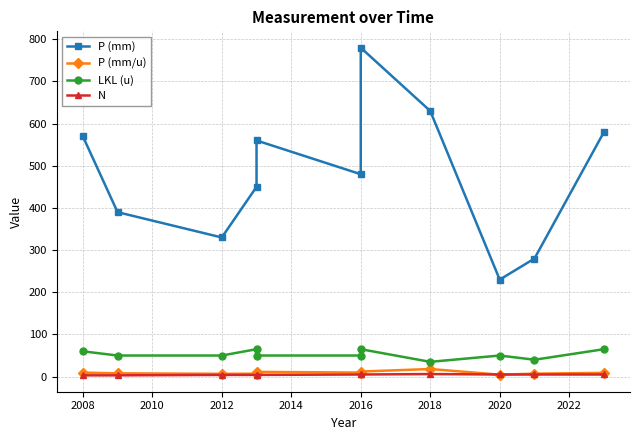

How many series are shown in this chart?

4